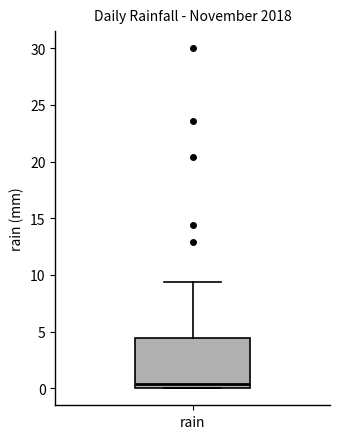

Where is the upper edge of the box for rain on the y-axis? The values are not printed on the chart, so give them approximately, as read against the axis.

4.5